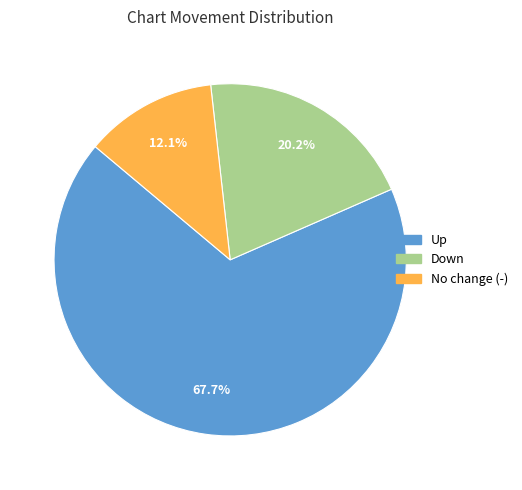

Does any single category account for the majority?

Yes